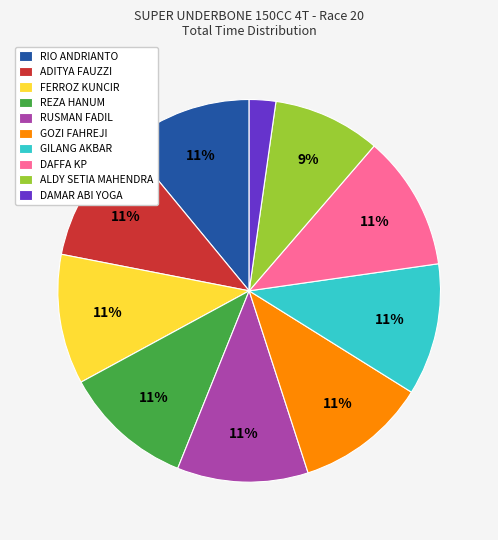

What percentage is the ADITYA FAUZZI slice, to the nearest percent?

11%